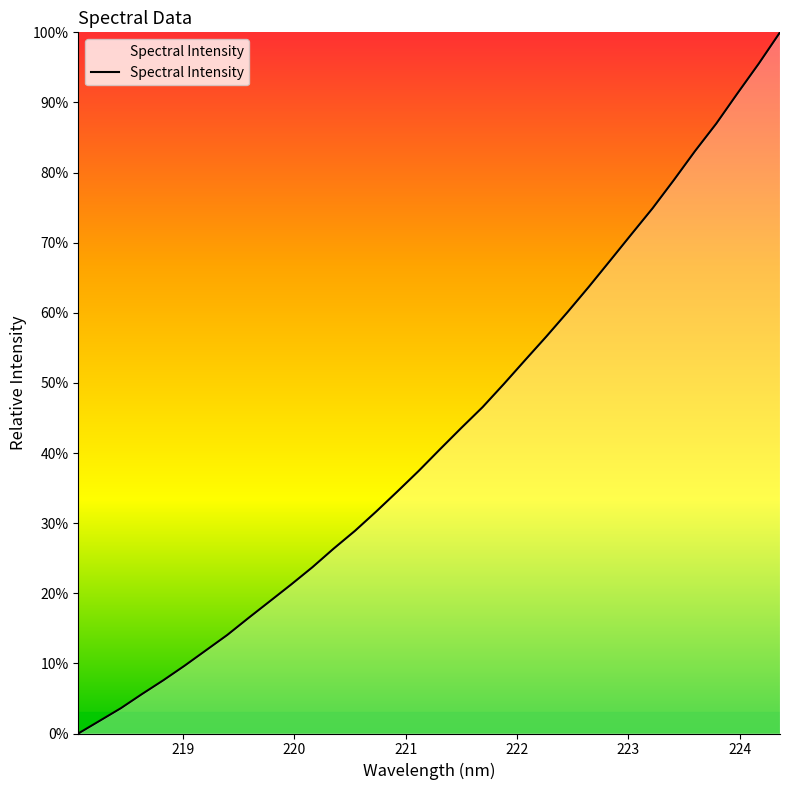

What is the difference between the maximum and minimum values?

100.0